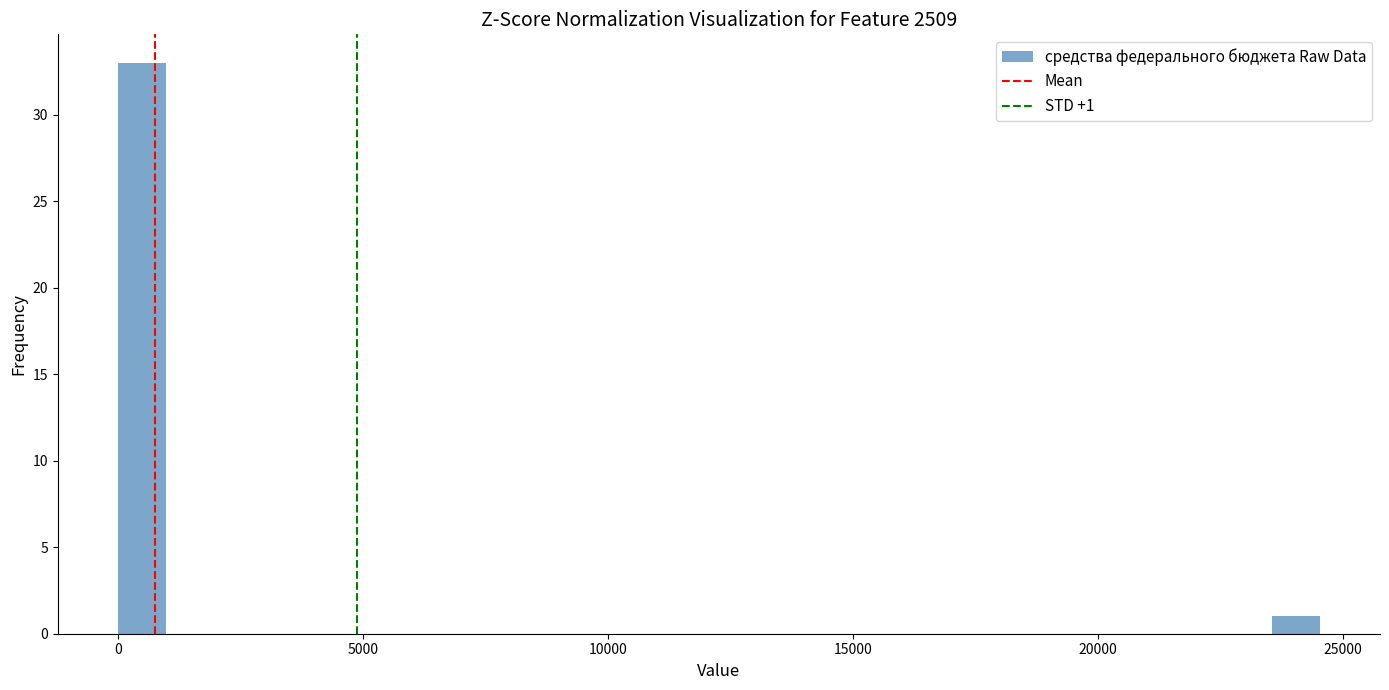

Around what value on the x-axis is the tallest bar? Give the approximate position of its centre, as read against the axis.

500